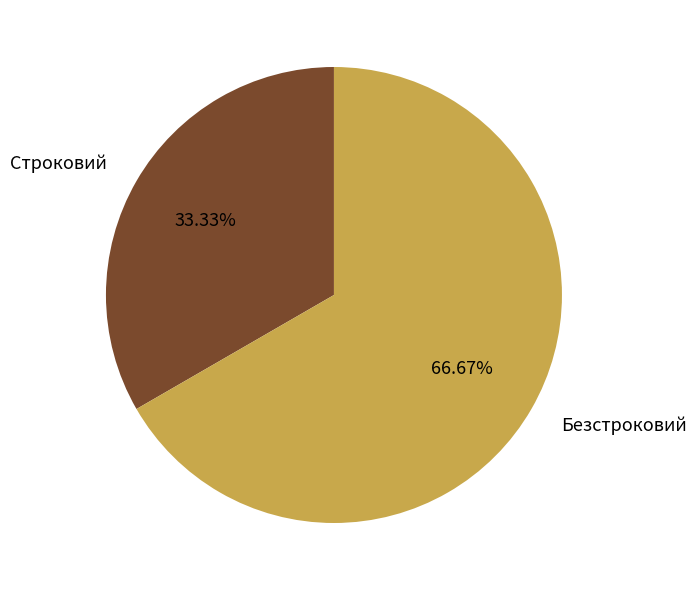

To the nearest percent, what is the combined percentage of Безстроковий and Строковий?

100%